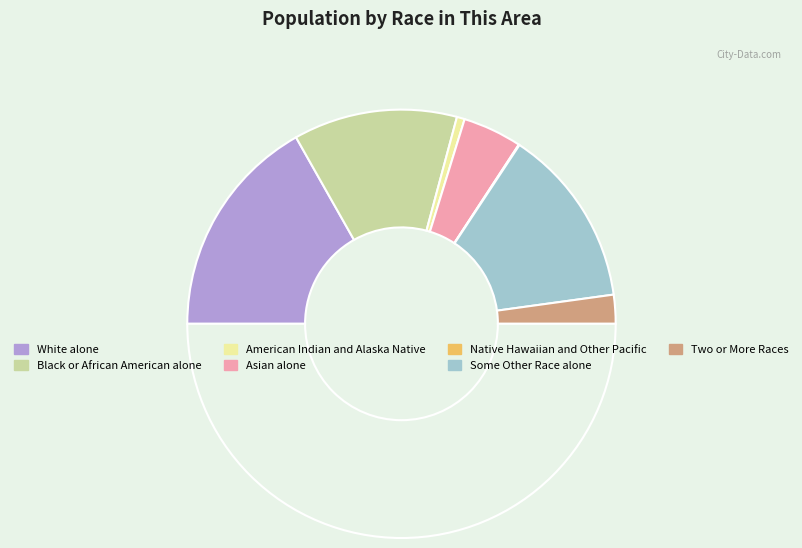

How many slices are in this pie chart?

7